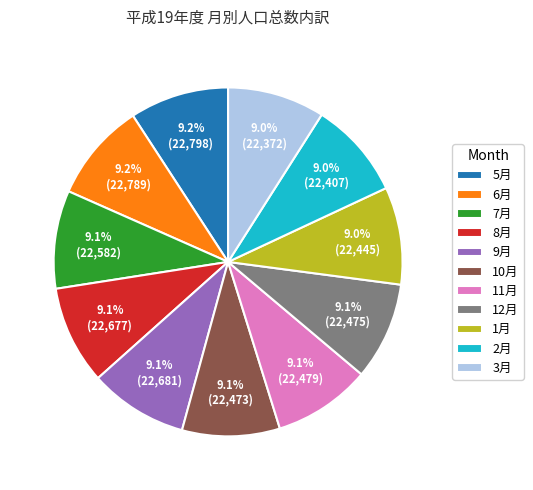

Is there any slice that represents more than half of the pie?

No